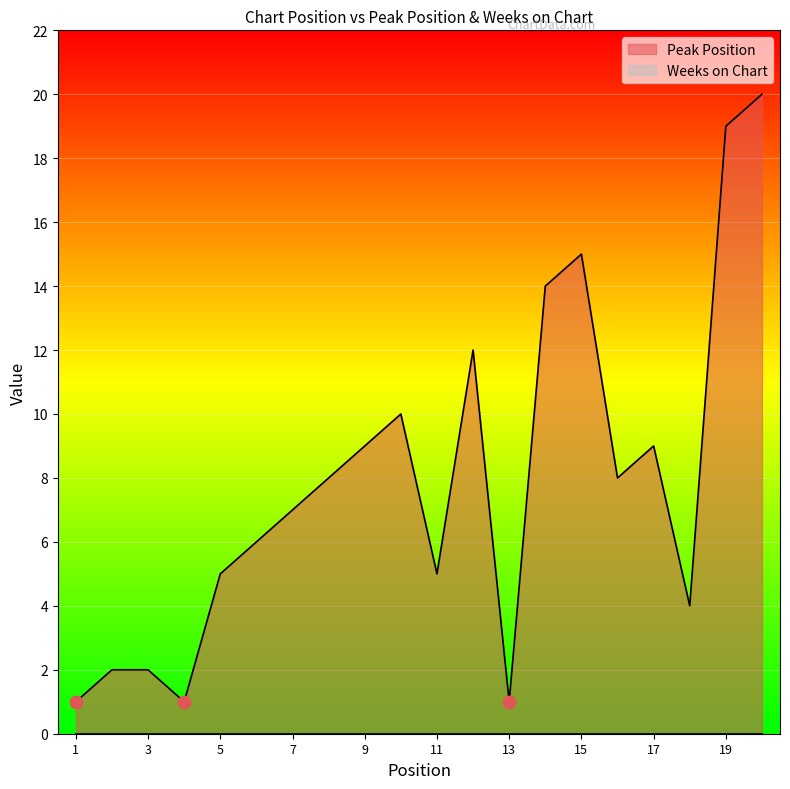

What is the change in value from 5 to 10?

+5